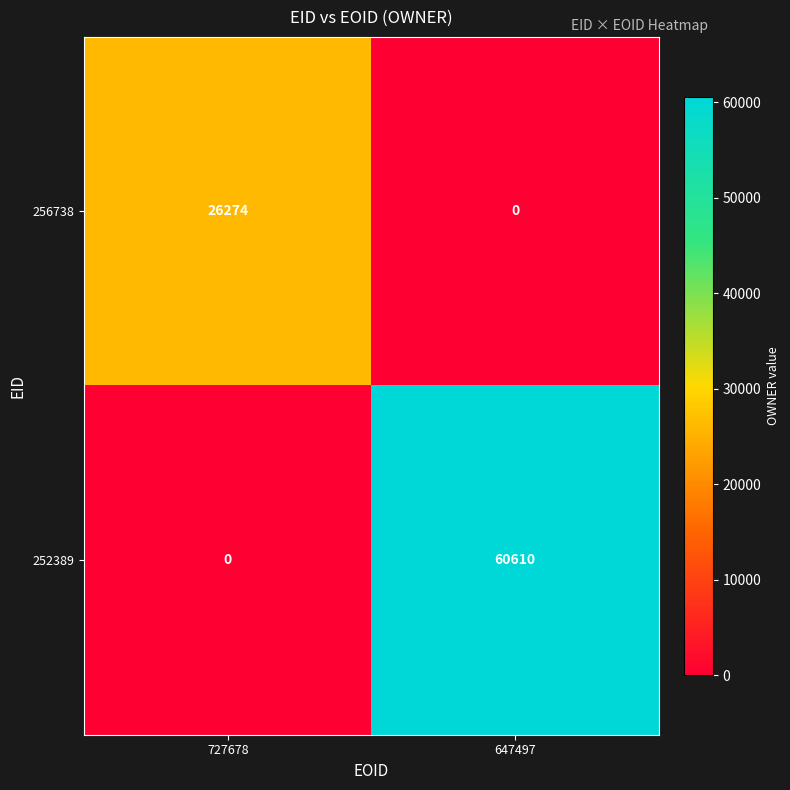

How many distinct data groups are displayed?

2